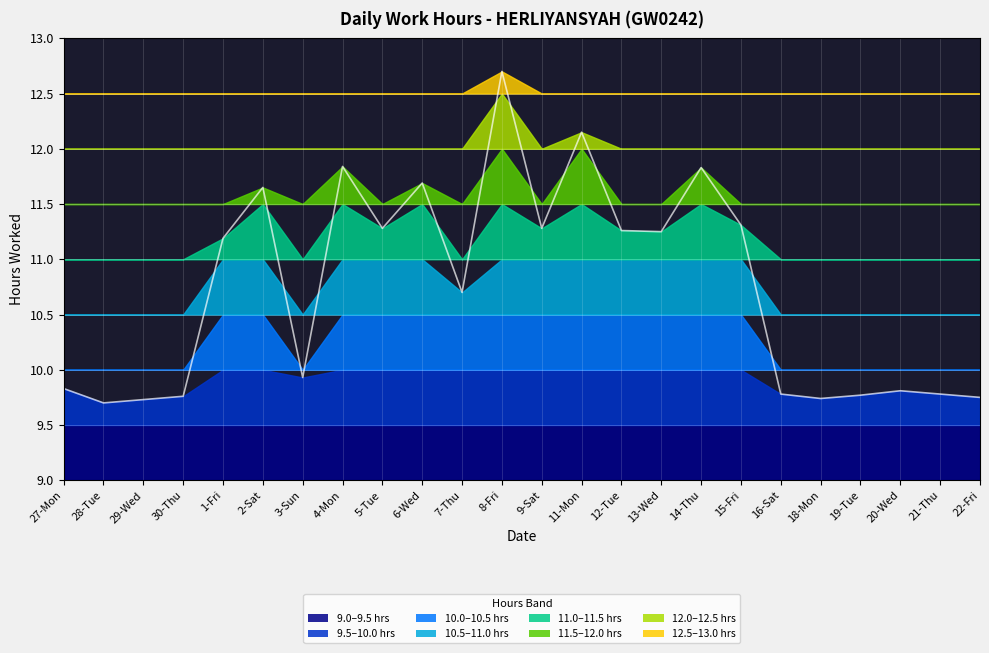

How many points are lower than both their immediate neighbors (excluding endpoints)?

7